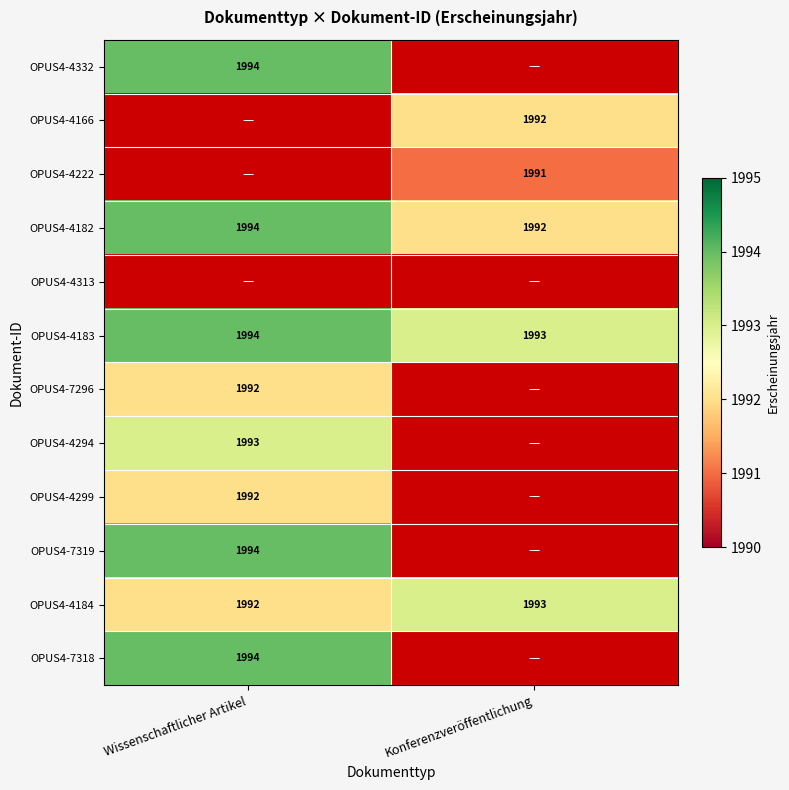

Where is OPUS4-4183 nearest to the value 1993?

Konferenzveröffentlichung